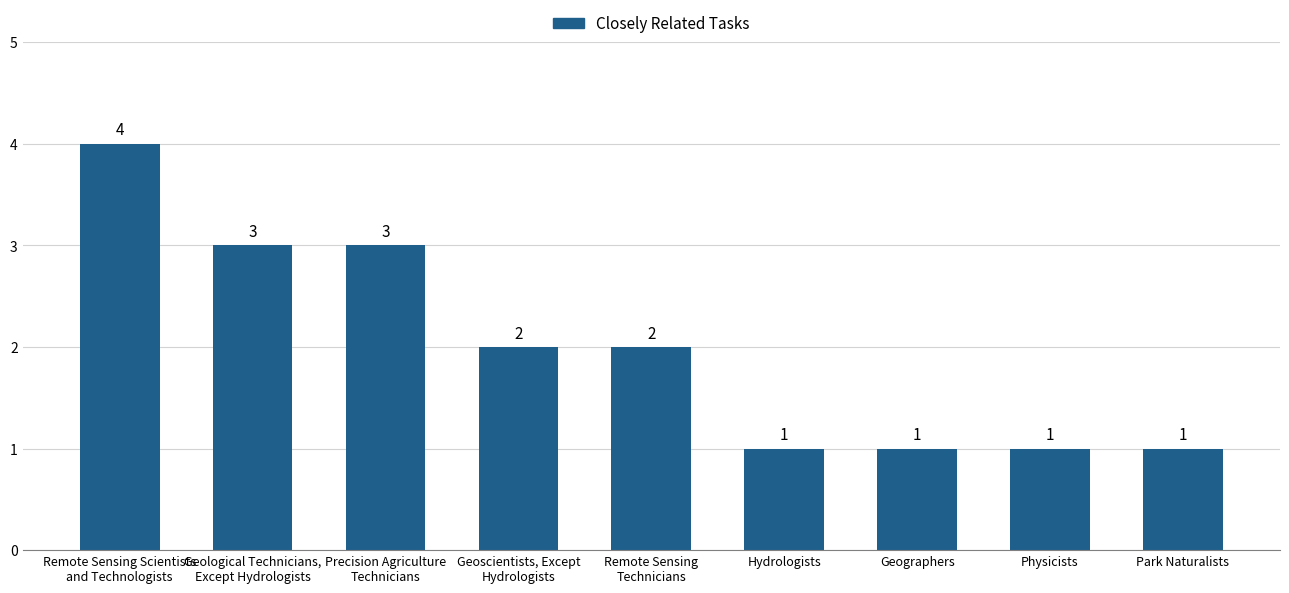

How many bars are there in total?

9